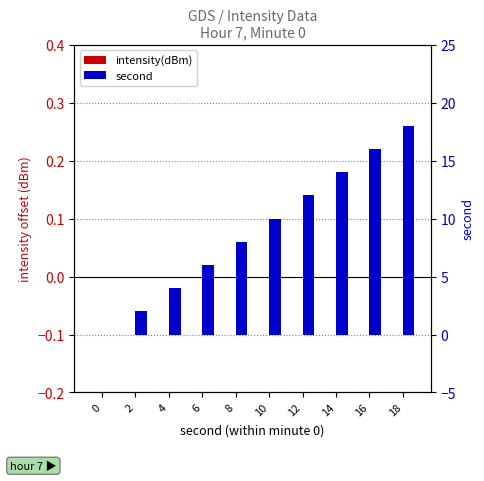

Reading left to right, transcribe all the data shown in this chart.

intensity(dBm): 0	0	0	0	0	0	0	0	0	0
second: 0	2	4	6	8	10	12	14	16	18